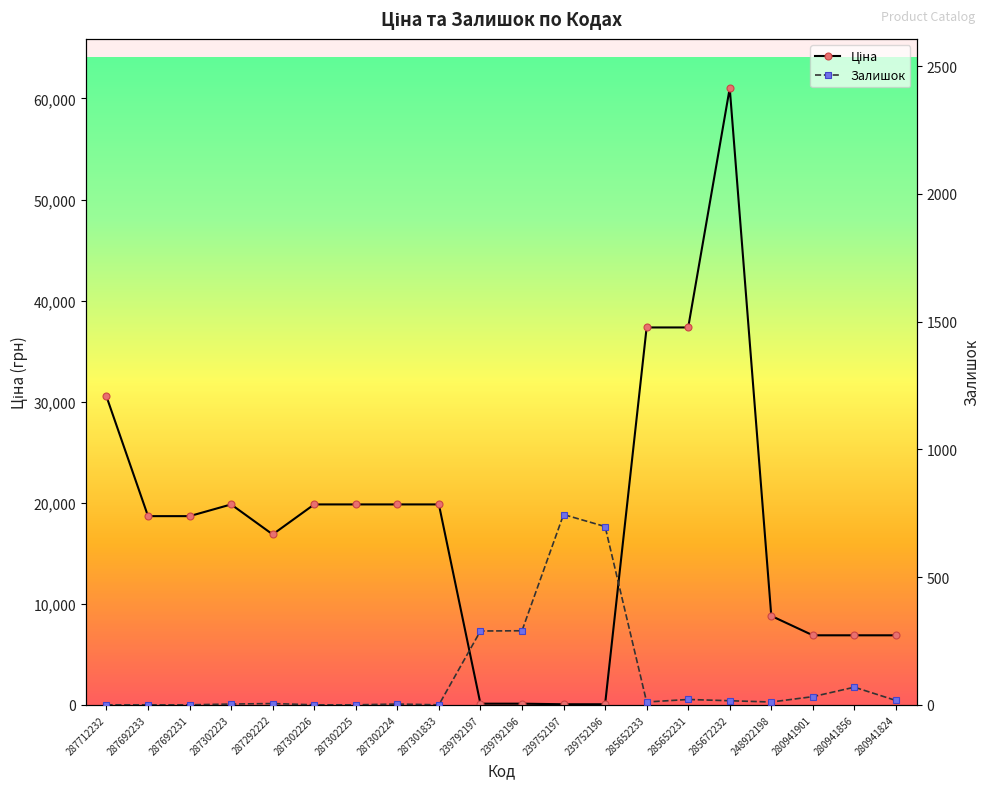

What is the value of the Залишок point at the 19th from the left?

69.0